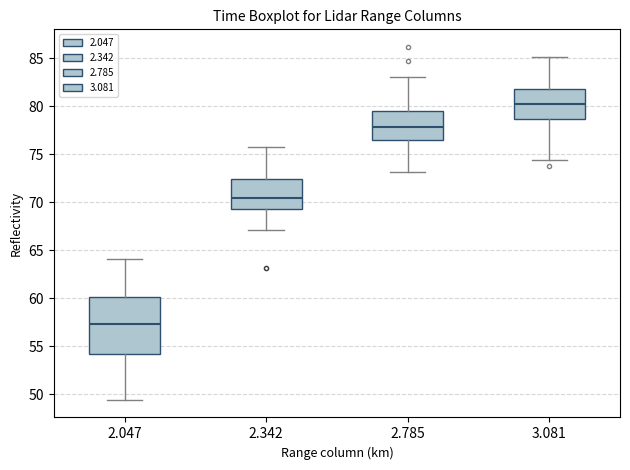

Where is the upper edge of the box at x = 2.342 on the y-axis? The values are not printed on the chart, so give them approximately, as read against the axis.

72.5